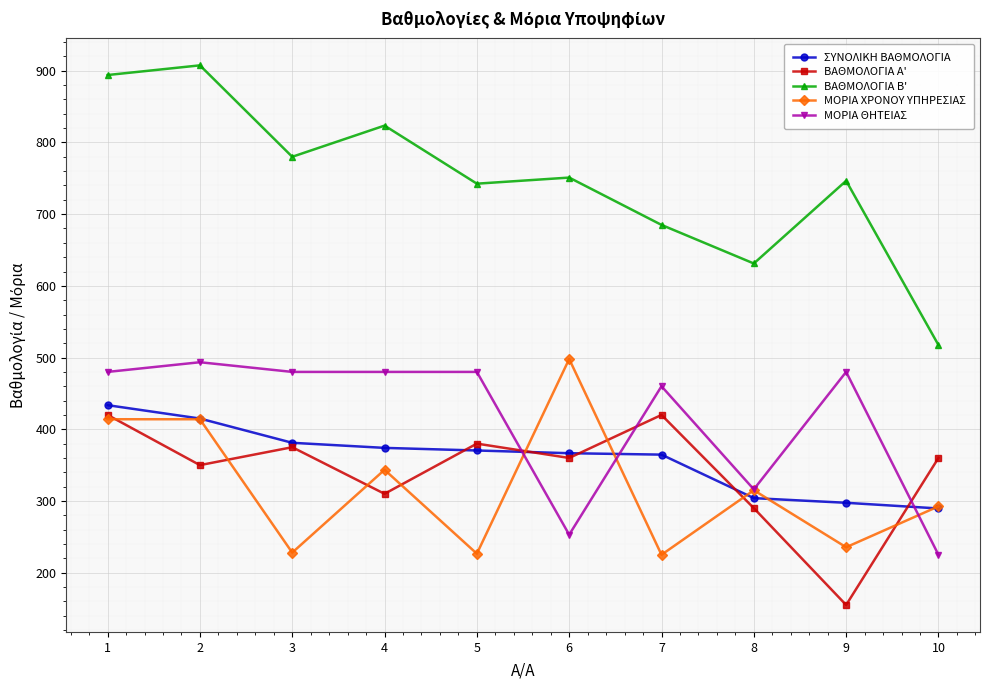

Where is the first local minimum for ΜΟΡΙΑ ΧΡΟΝΟΥ ΥΠΗΡΕΣΙΑΣ?

3